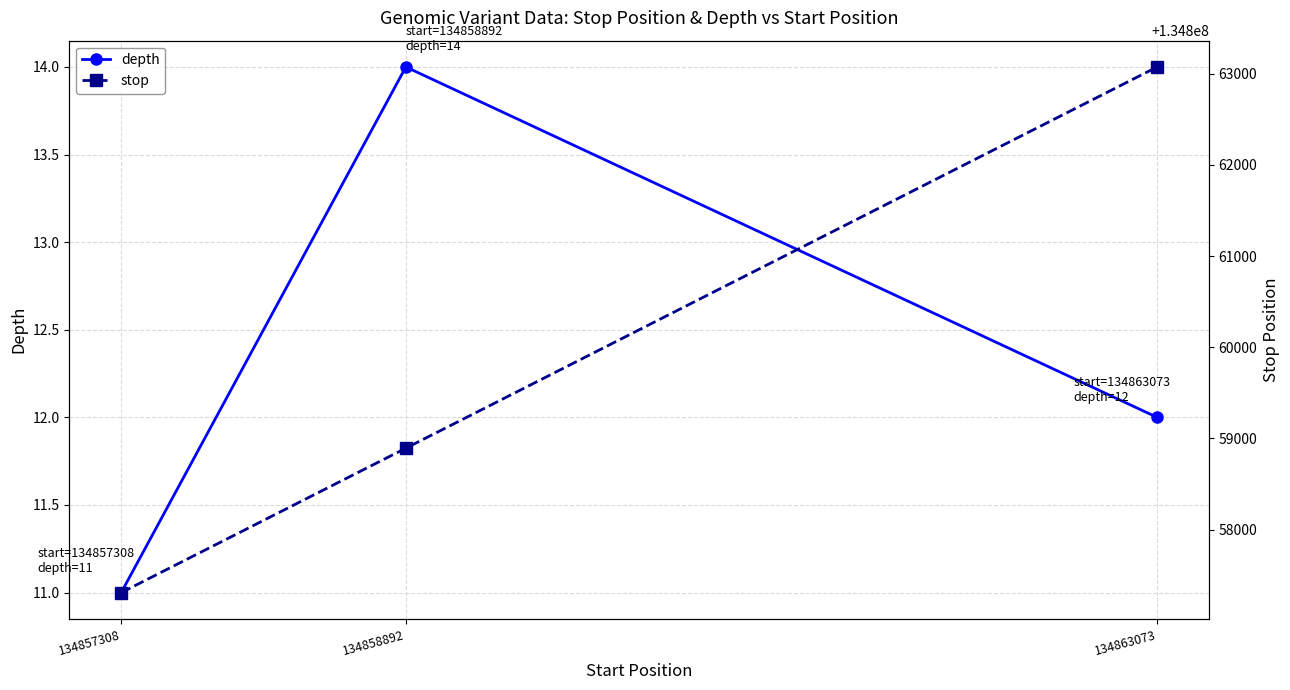

What is the smallest value displayed?

11